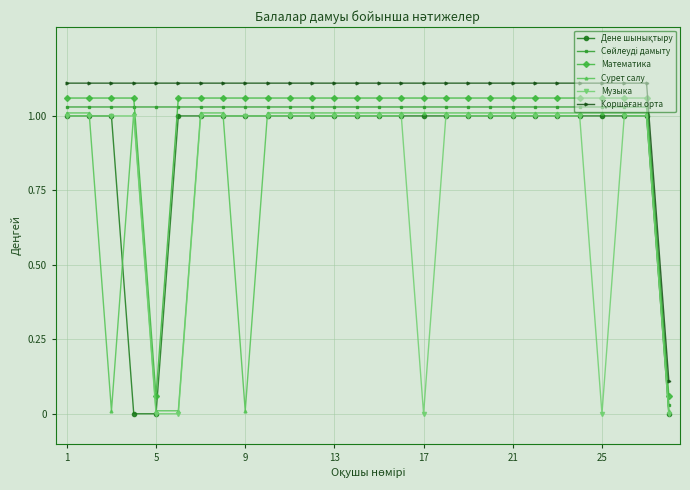

True or false: Сурет салу and Математика cross at least once.

False